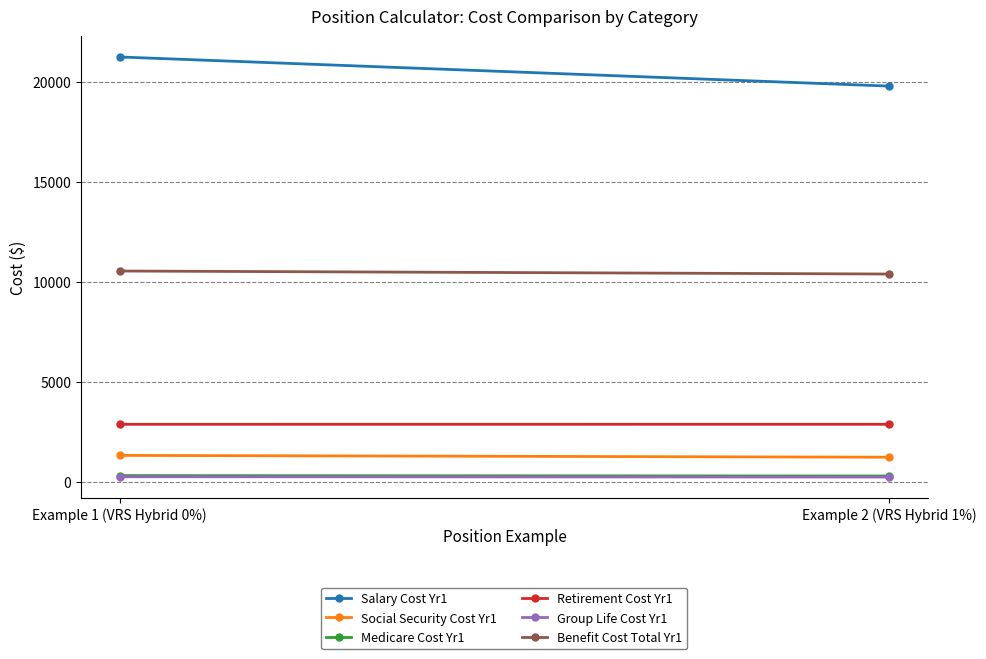

Reading left to right, extract all data points from this chart.

Salary Cost Yr1: Example 1 (VRS Hybrid 0%)=21250	Example 2 (VRS Hybrid 1%)=19792
Social Security Cost Yr1: Example 1 (VRS Hybrid 0%)=1318	Example 2 (VRS Hybrid 1%)=1227
Medicare Cost Yr1: Example 1 (VRS Hybrid 0%)=308	Example 2 (VRS Hybrid 1%)=287
Retirement Cost Yr1: Example 1 (VRS Hybrid 0%)=2873	Example 2 (VRS Hybrid 1%)=2874
Group Life Cost Yr1: Example 1 (VRS Hybrid 0%)=251	Example 2 (VRS Hybrid 1%)=234
Benefit Cost Total Yr1: Example 1 (VRS Hybrid 0%)=10542	Example 2 (VRS Hybrid 1%)=10391